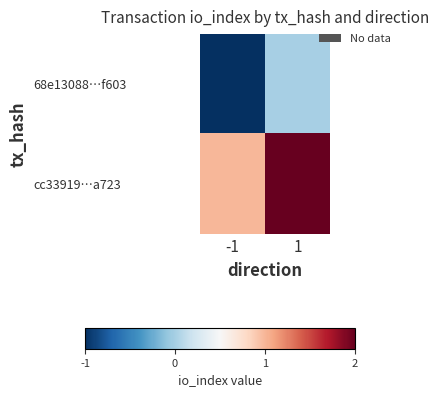

How many series are shown in this chart?

2